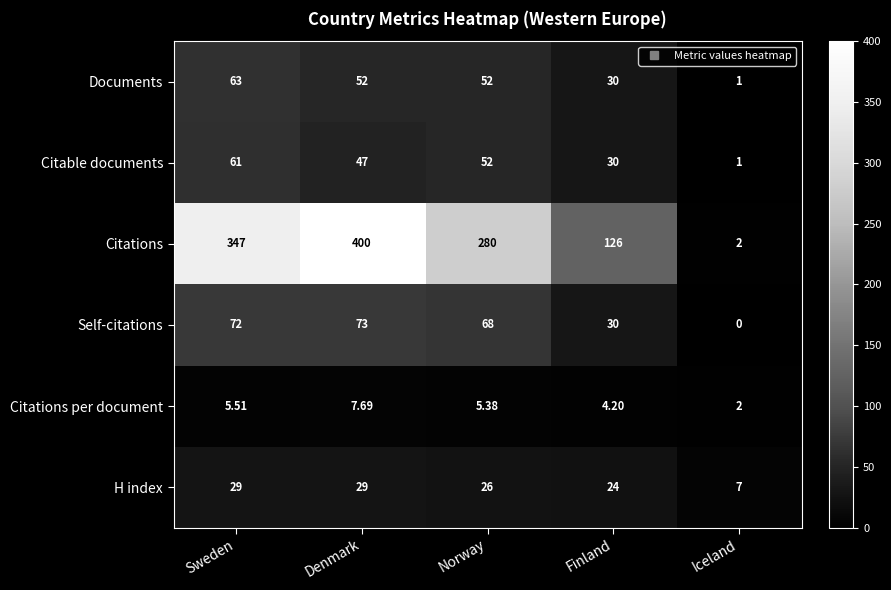

Rank the series by their maximum value, from lowest to highest.

Citations per document, H index, Citable documents, Documents, Self-citations, Citations